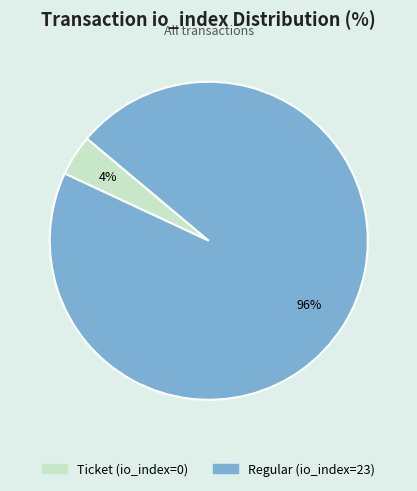

Which slice represents more than half of the pie?

Regular